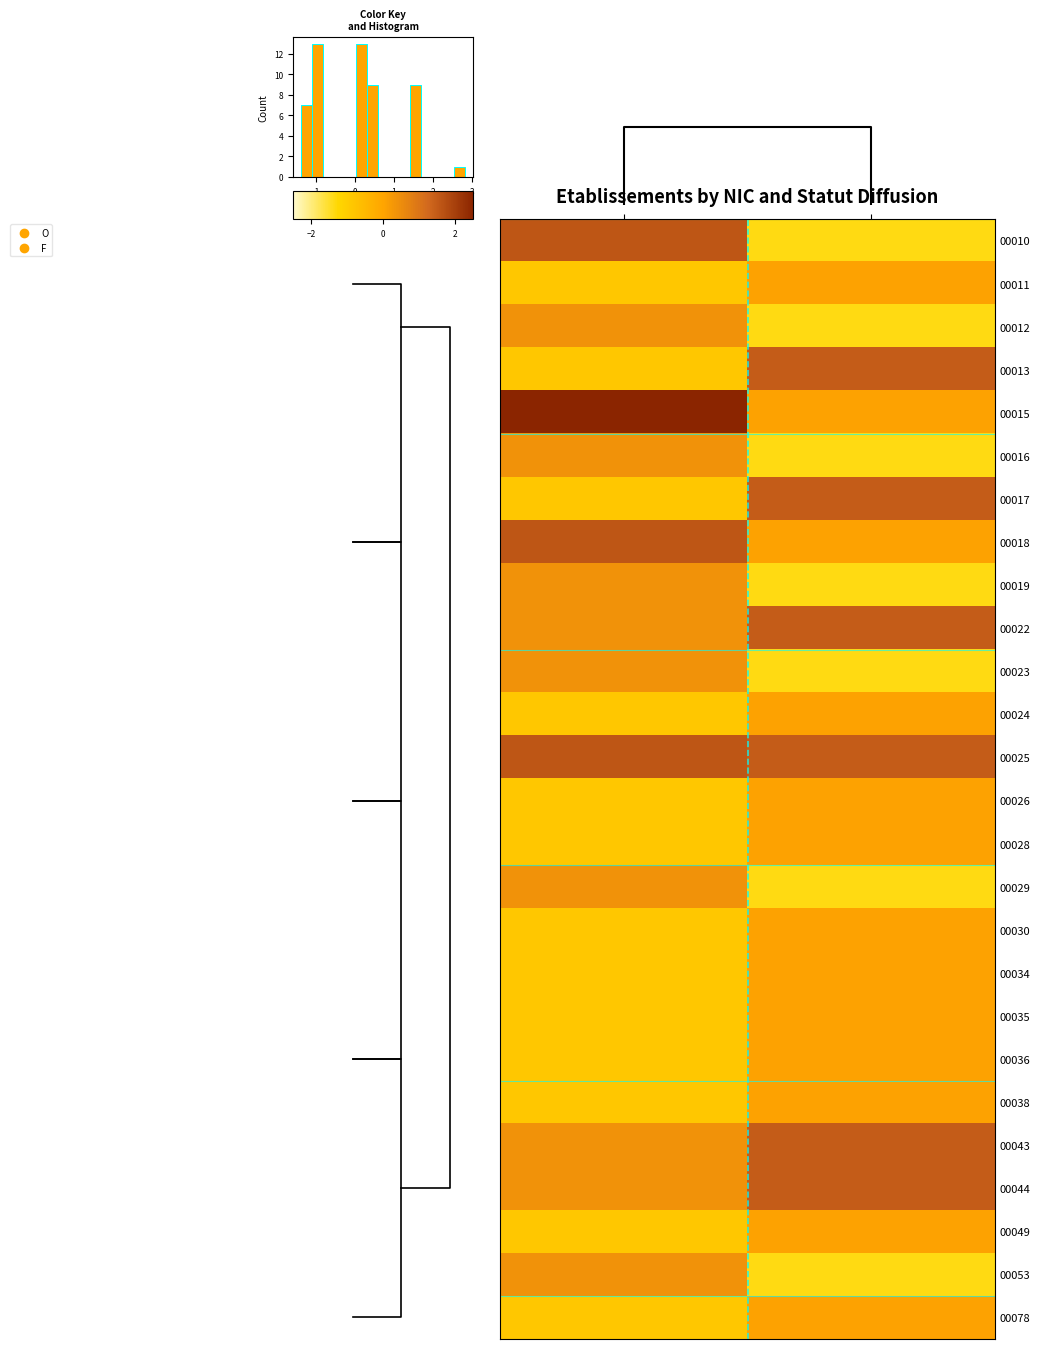

Reading right to left, extract all data points from this chart.

00010: -1.4	1.6
00011: 0.1	-0.8
00012: -1.4	0.4
00013: 1.5	-0.8
00015: 0.1	2.8
00016: -1.4	0.4
00017: 1.5	-0.8
00018: 0.1	1.6
00019: -1.4	0.4
00022: 1.5	0.4
00023: -1.4	0.4
00024: 0.1	-0.8
00025: 1.5	1.6
00026: 0.1	-0.8
00028: 0.1	-0.8
00029: -1.4	0.4
00030: 0.1	-0.8
00034: 0.1	-0.8
00035: 0.1	-0.8
00036: 0.1	-0.8
00038: 0.1	-0.8
00043: 1.5	0.4
00044: 1.5	0.4
00049: 0.1	-0.8
00053: -1.4	0.4
00078: 0.1	-0.8